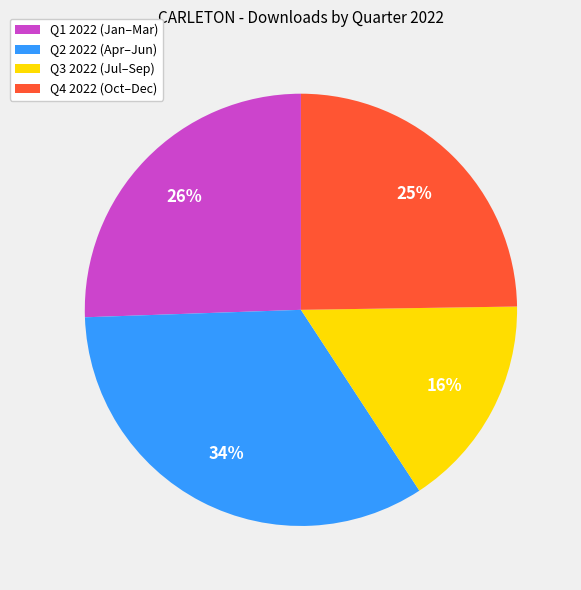

Which slice is the smallest?

Q3 2022 (Jul–Sep)